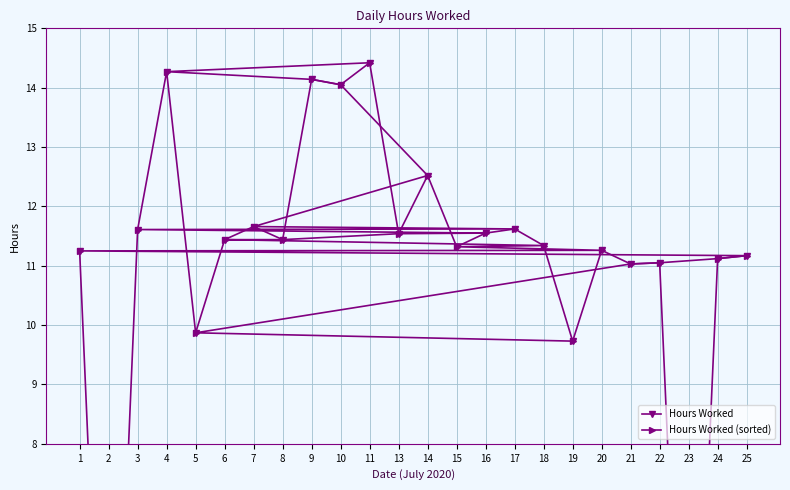

At which category does the chart reach its peak across all series?

11